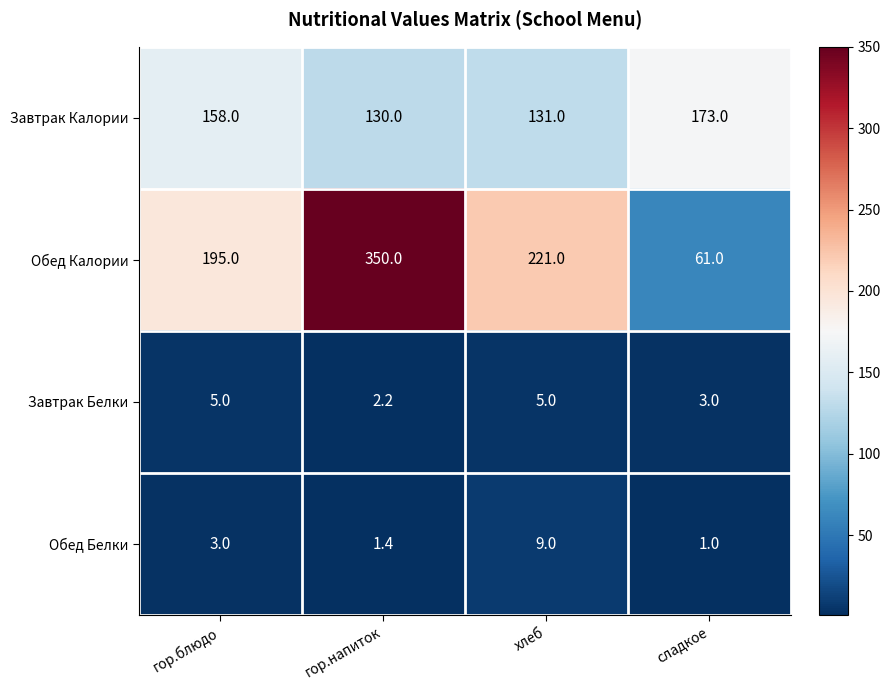

What is the spread (max minus min) of values at гор.напиток?

348.6